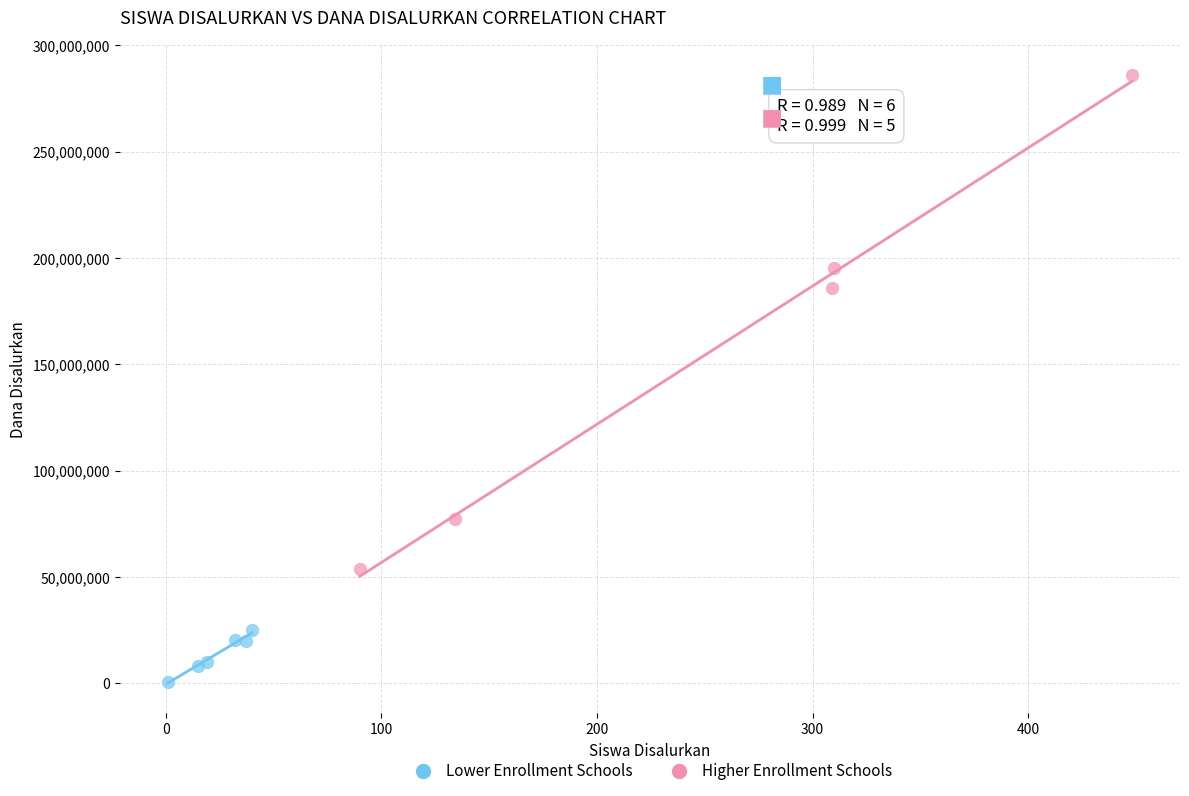

Which series has the widest spread of Y values?

Higher Enrollment Schools